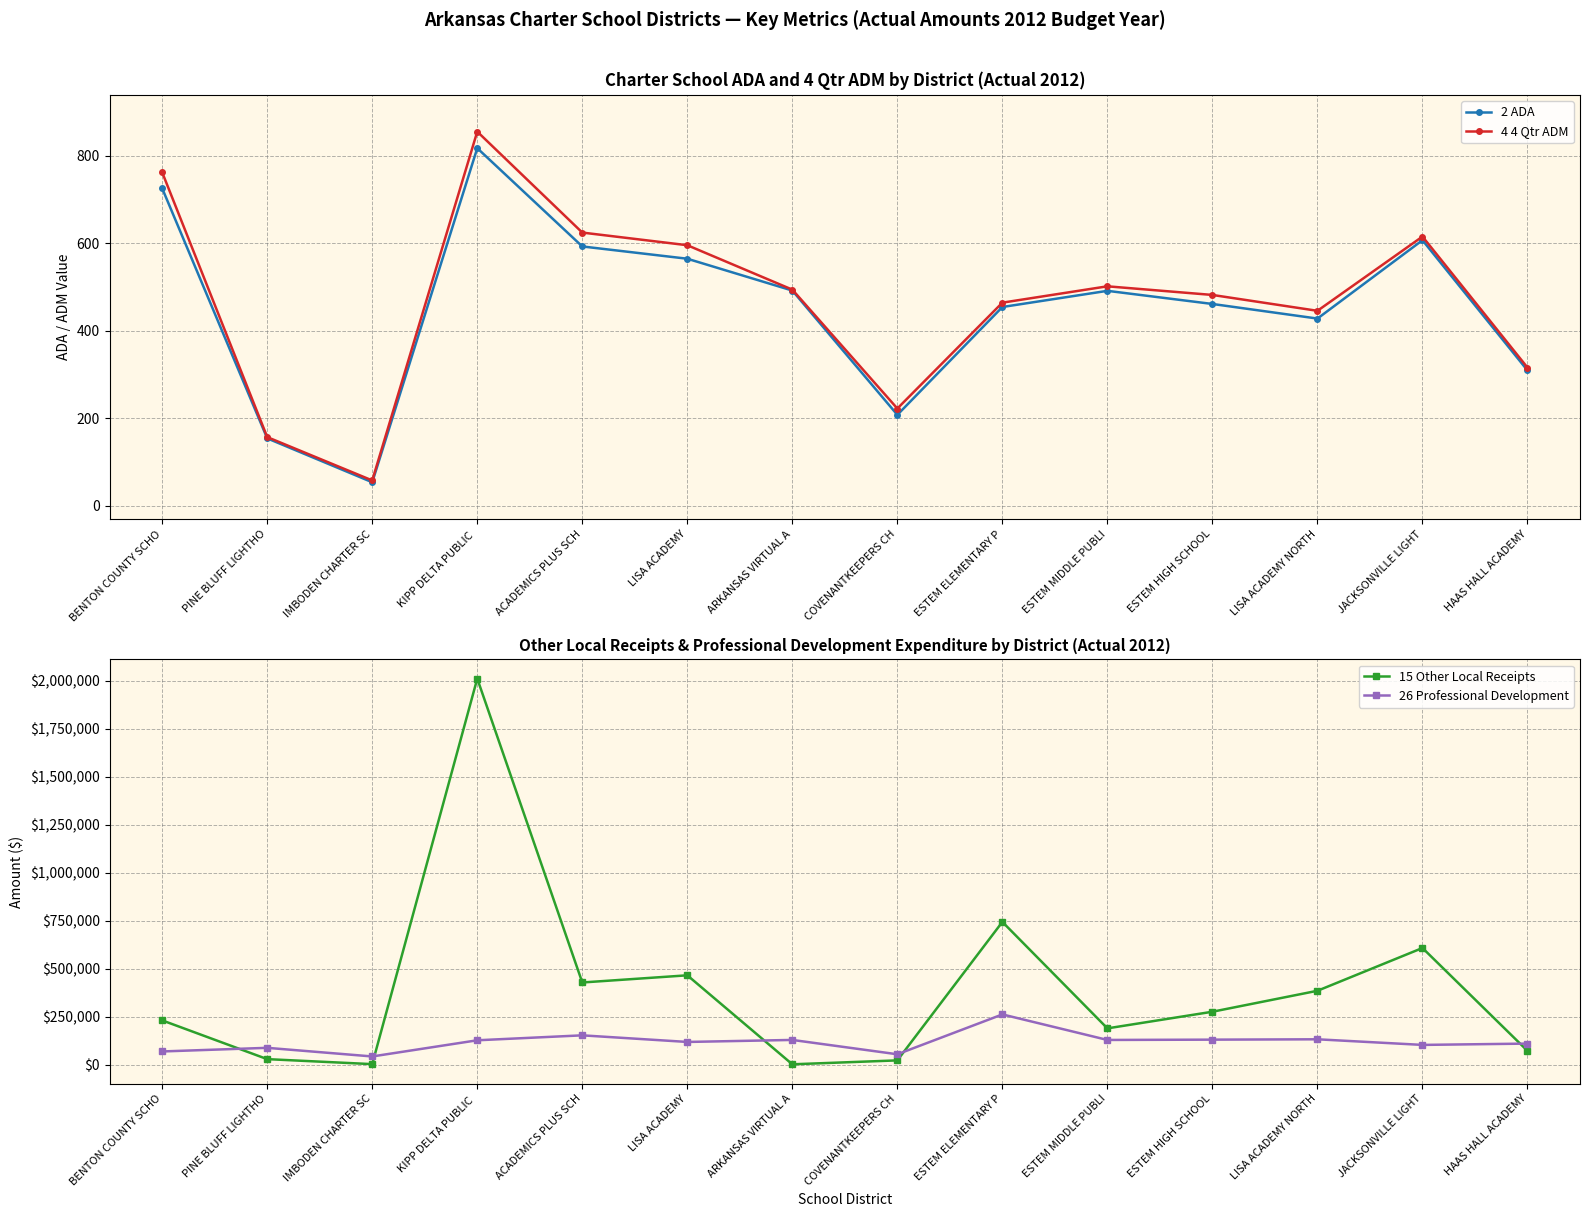

What is the difference between the 15 Other Local Receipts values at IMBODEN CHARTER SC and JACKSONVILLE LIGHT?

605225.4